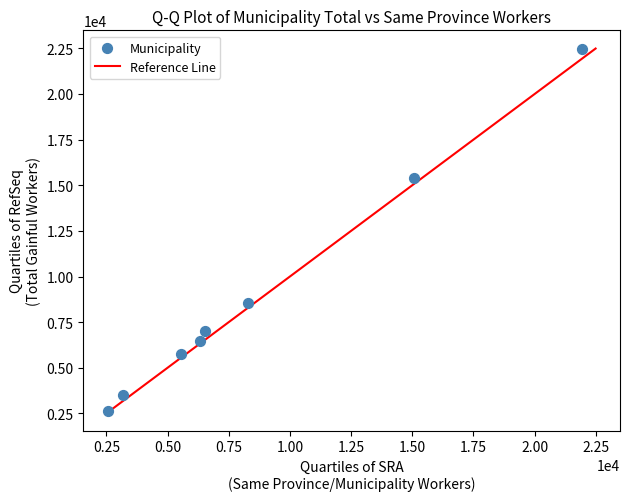

What Y value in the scatter plot is closest to 12554?

15398